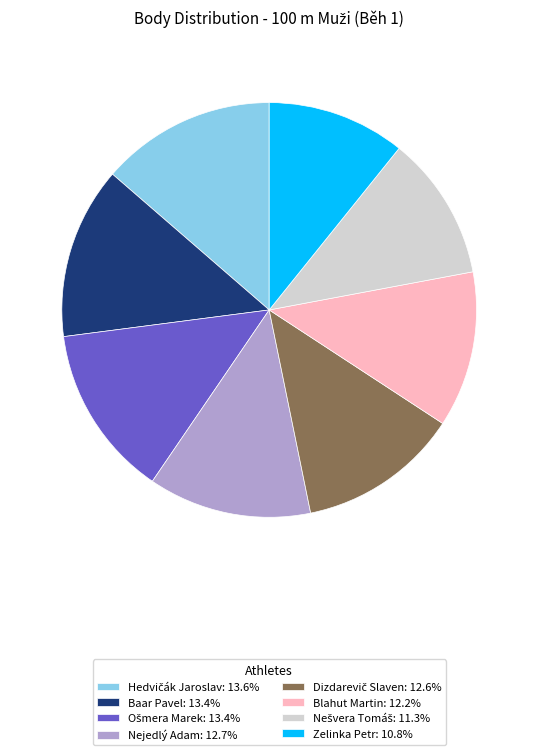

Which category has the smallest portion of the pie?

Zelinka Petr